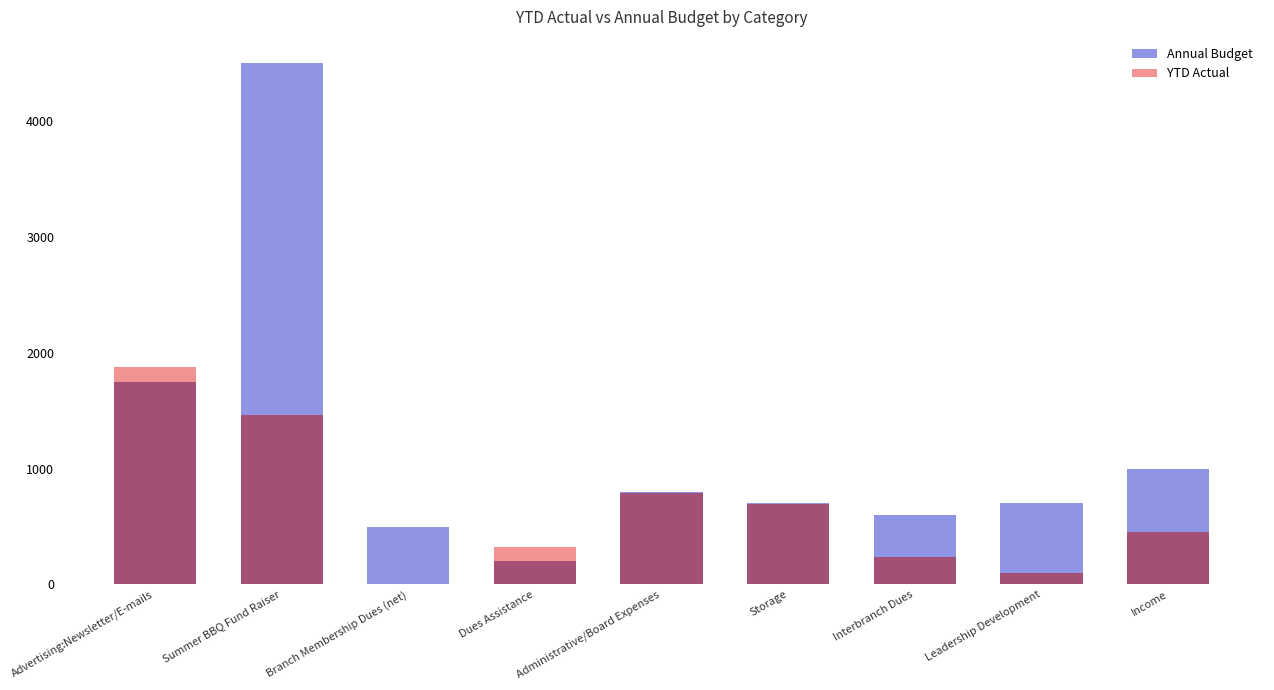

At which label is Annual Budget closest to 2350?

Advertising:Newsletter/E-mails